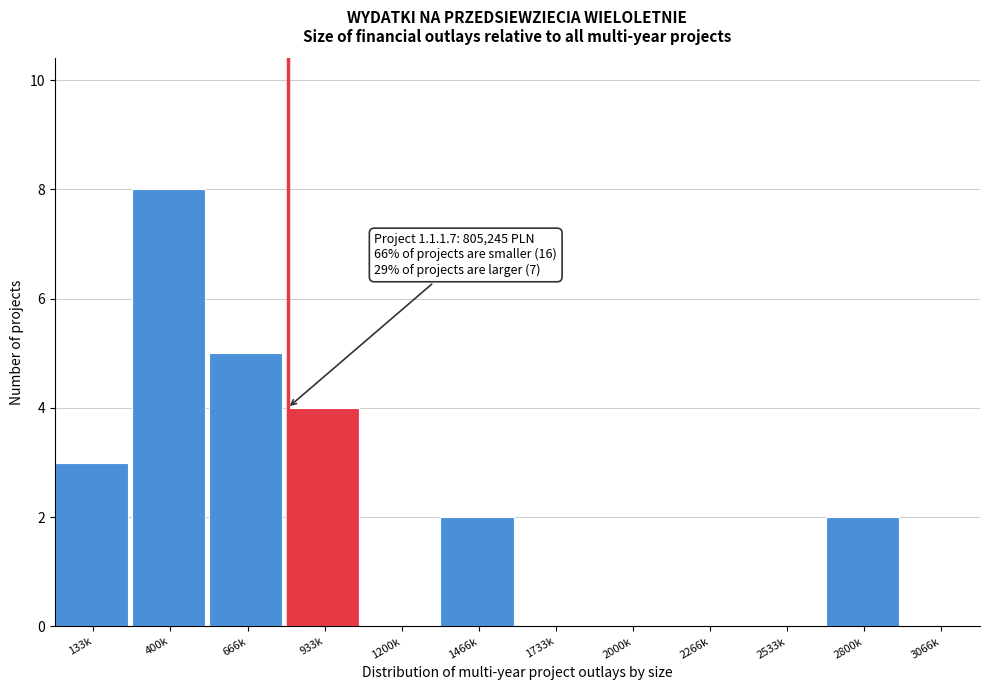

Reading left to right, what are all the values shown in this chart?

133k=3	400k=8	666k=5	933k=4	1200k=0	1466k=2	1733k=0	2000k=0	2266k=0	2533k=0	2800k=2	3066k=0